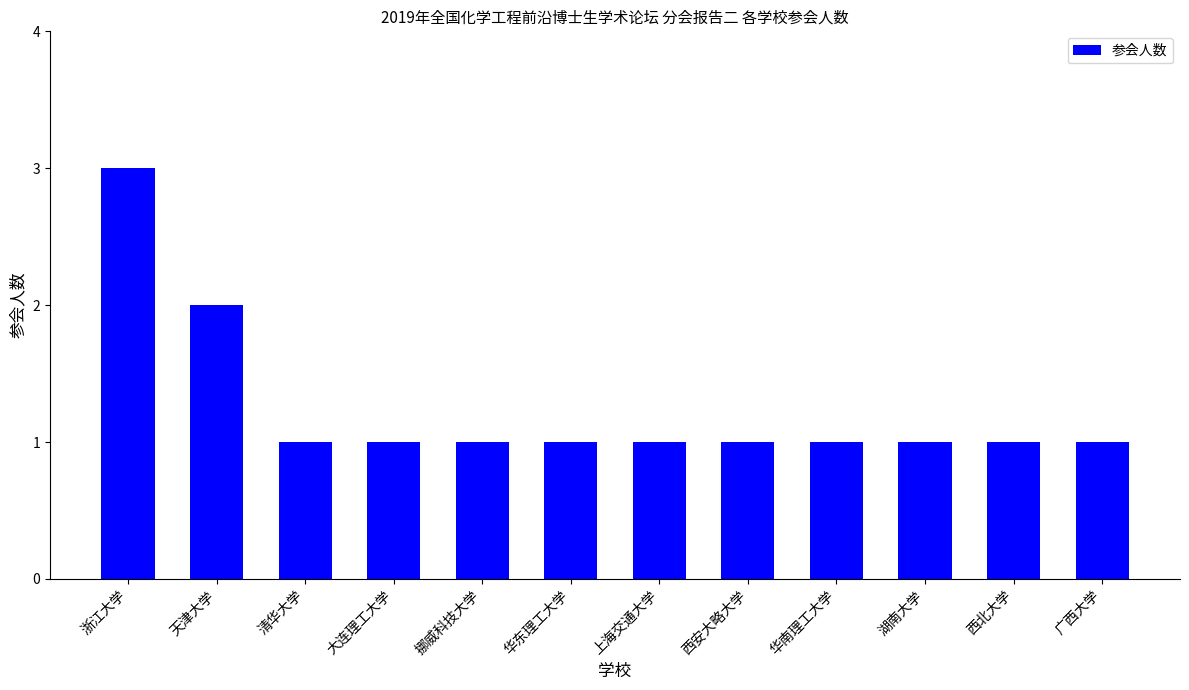

What is the value of the 4th bar from the left?

1